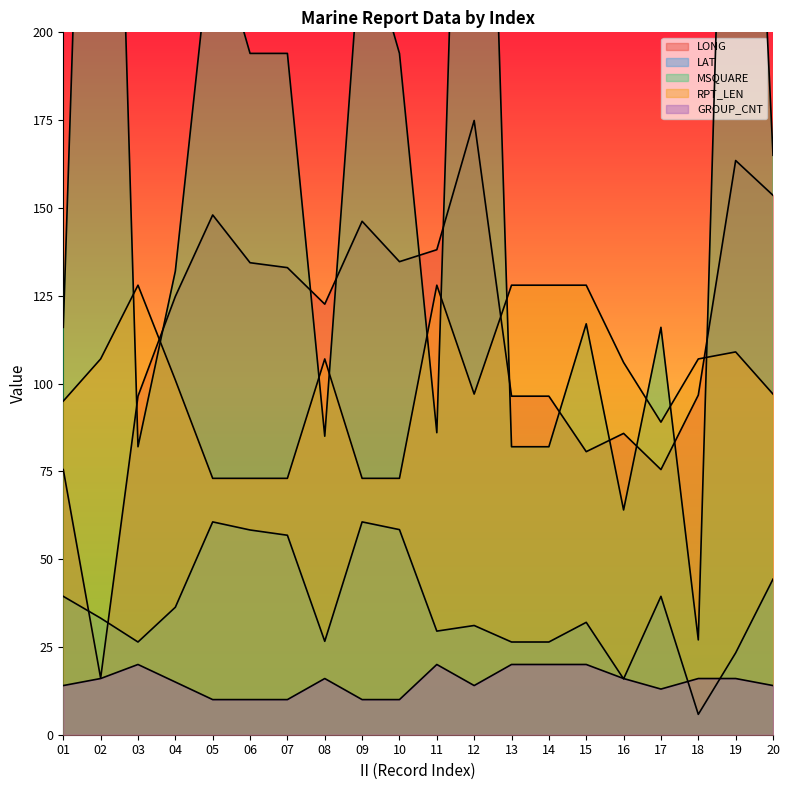

Is it true that LONG equals 120.0 at 15?

False